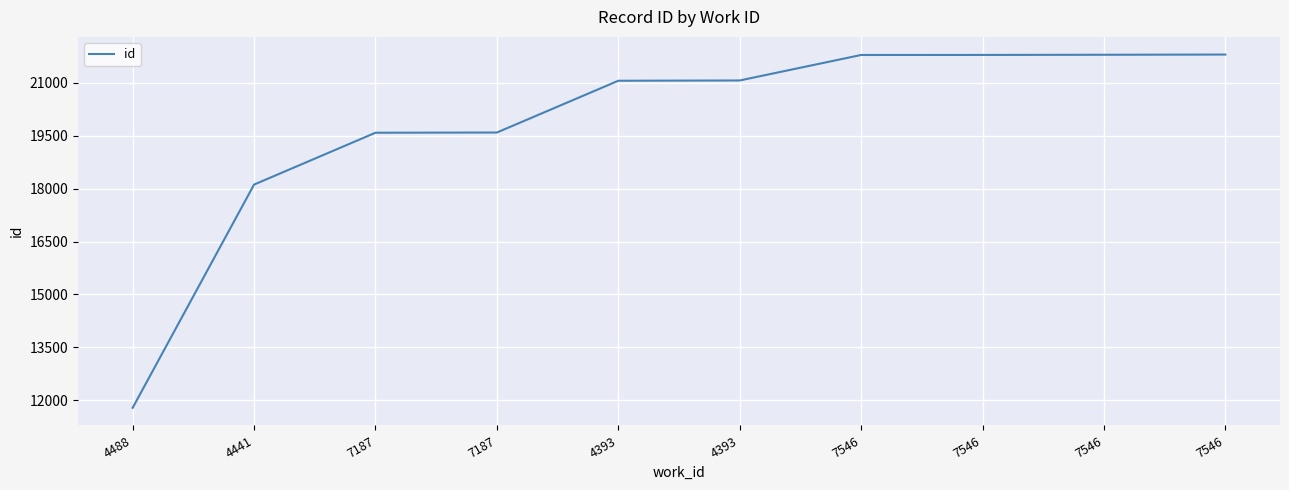

Reading left to right, what are all the values shown in this chart?

4488=11791	4441=18113	7187=19581	7187=19587	4393=21053	4393=21061	7546=21783	7546=21784	7546=21789	7546=21795